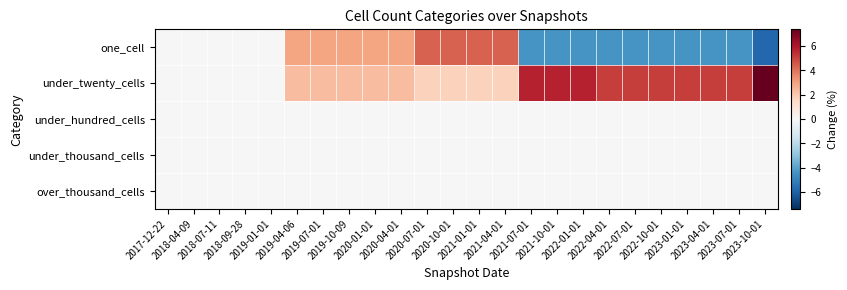

Between 2023-10-01 and 2018-07-11, which is larger?

2018-07-11